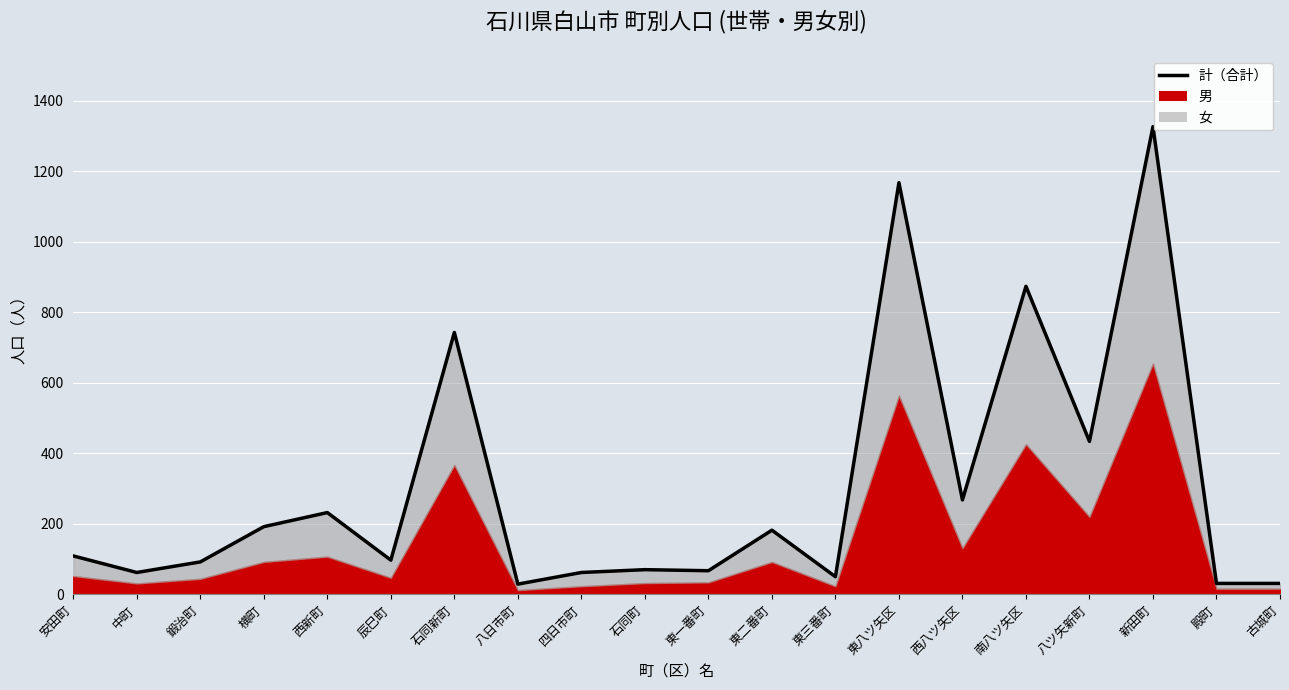

What position from the left is 横町?

4